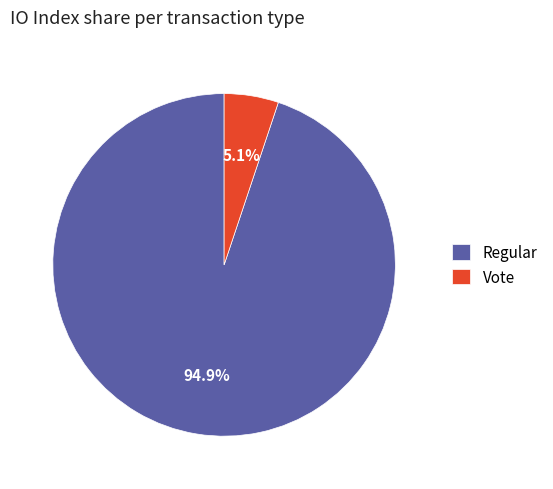

Does any single category account for the majority?

Yes